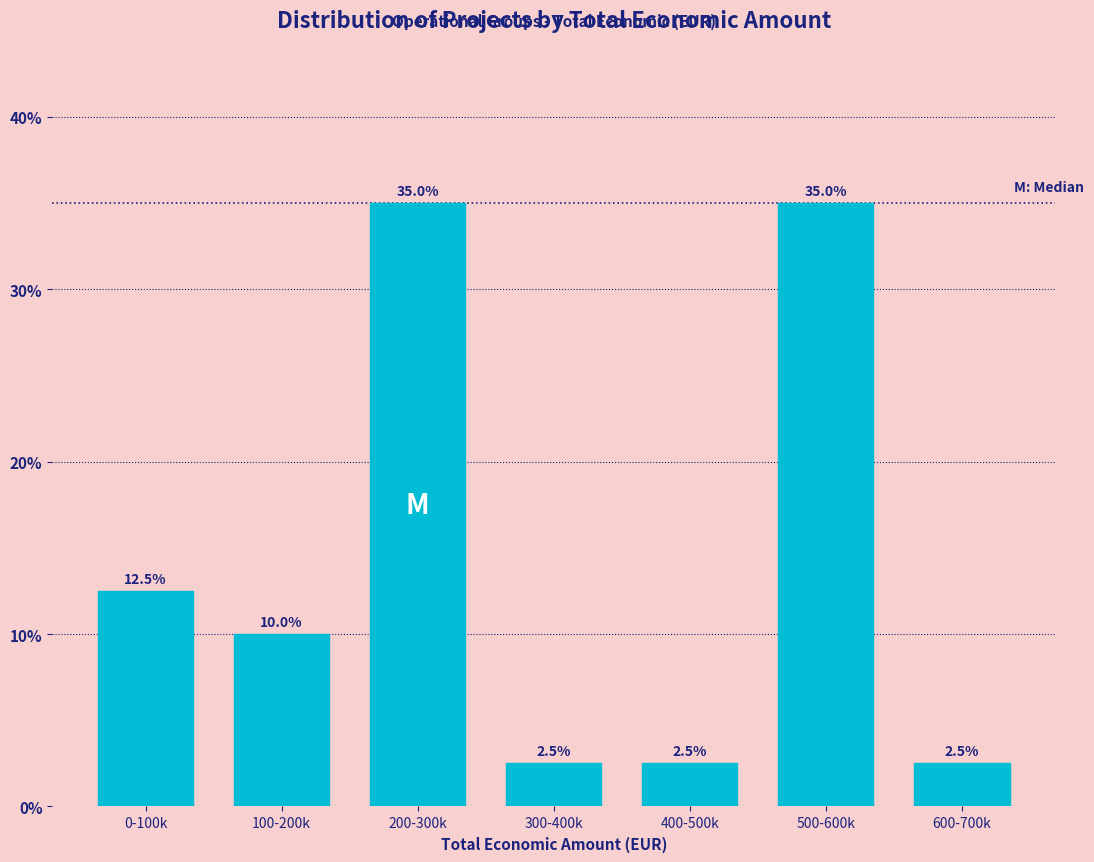

Reading right to left, what are all the values shown in this chart?

2.5	35.0	2.5	2.5	35.0	10.0	12.5